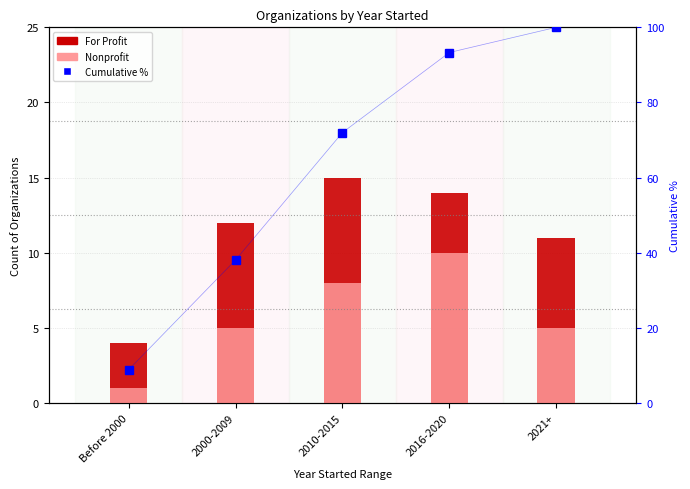

What is the value of the Cumulative % bar at the 2nd from the left?

38.1